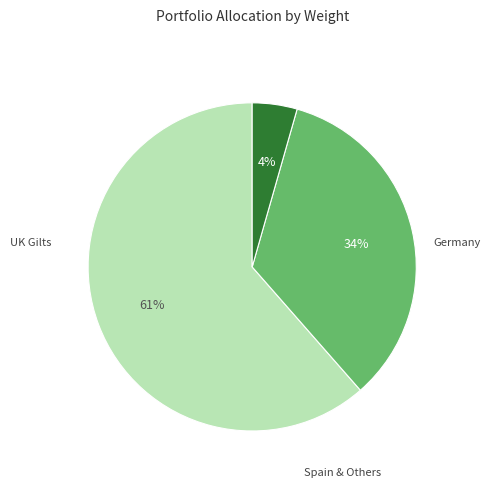

How many slices are in this pie chart?

3